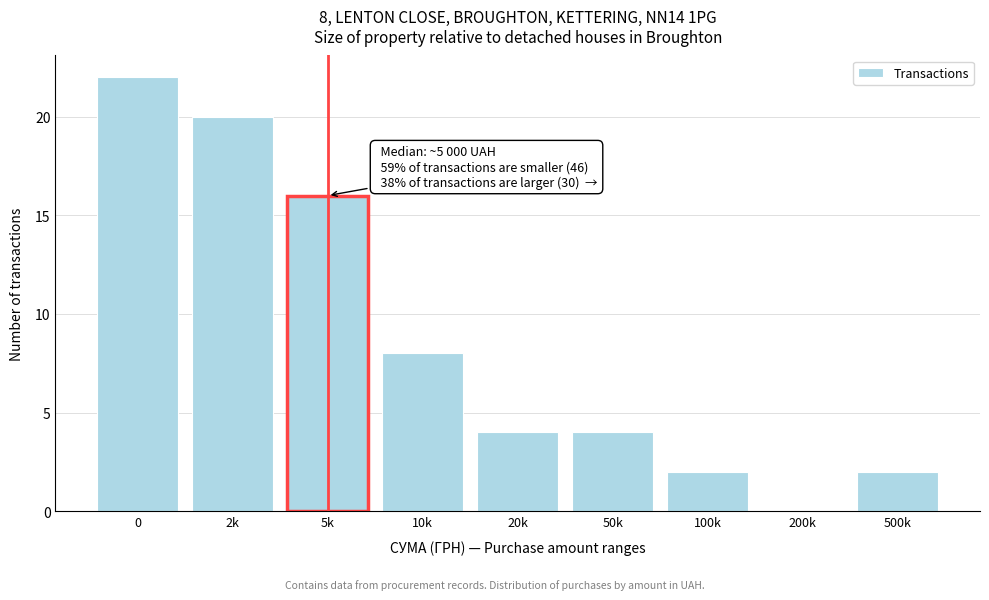

Reading left to right, list all the values displayed in this chart.

0=22	2k=20	5k=16	10k=8	20k=4	50k=4	100k=2	200k=0	500k=2